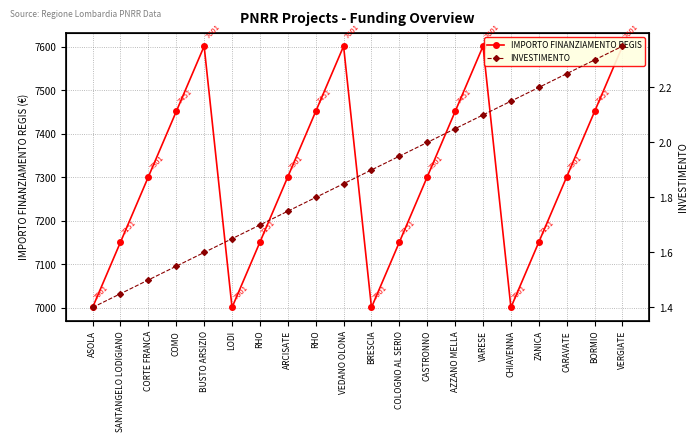

True or false: IMPORTO FINANZIAMENTO REGIS has a value of 7301.0 at CARAVATE.

True